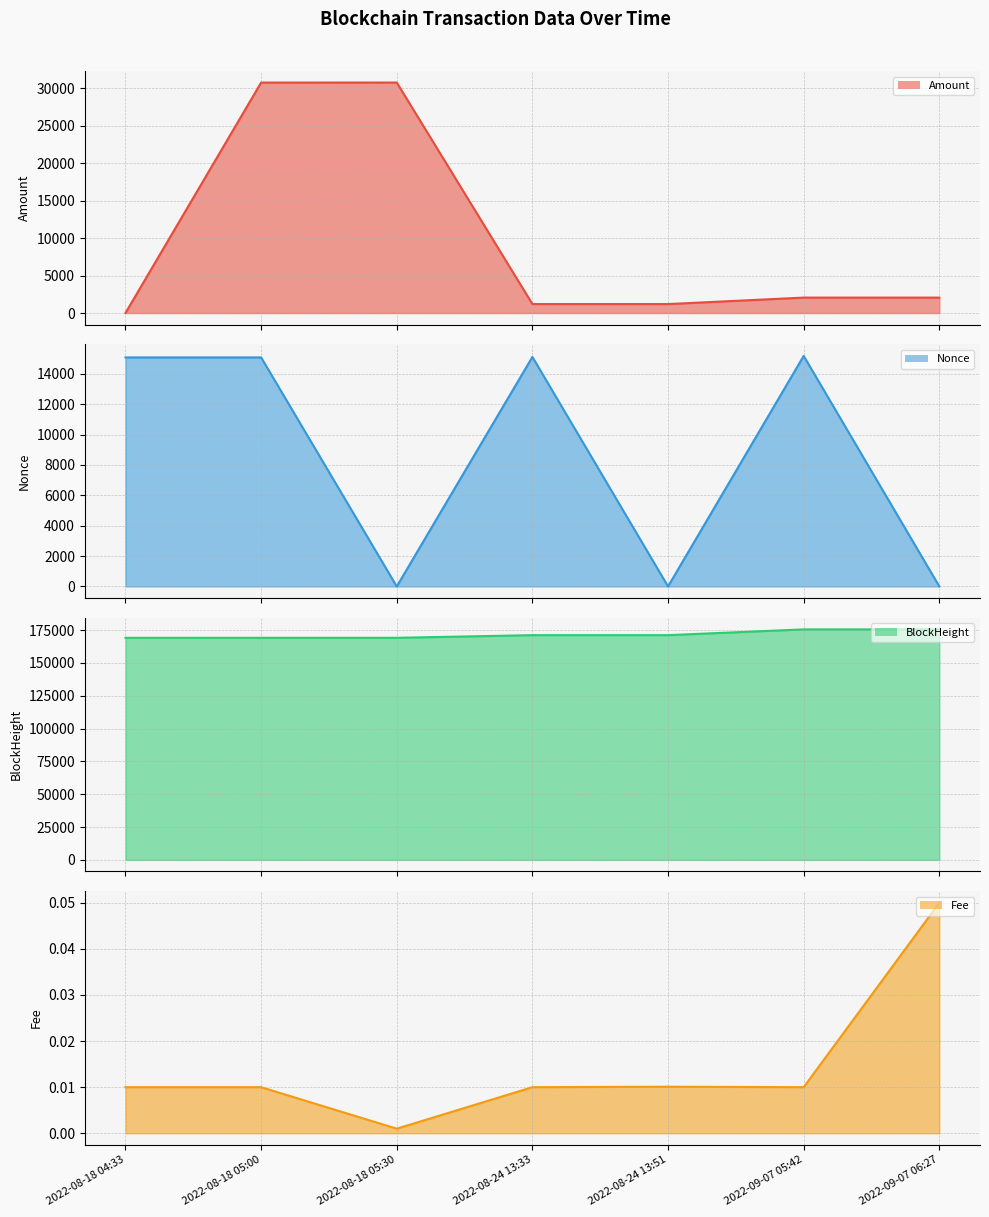

In Amount, how many points are higher than both neighbors (excluding endpoints)?

2